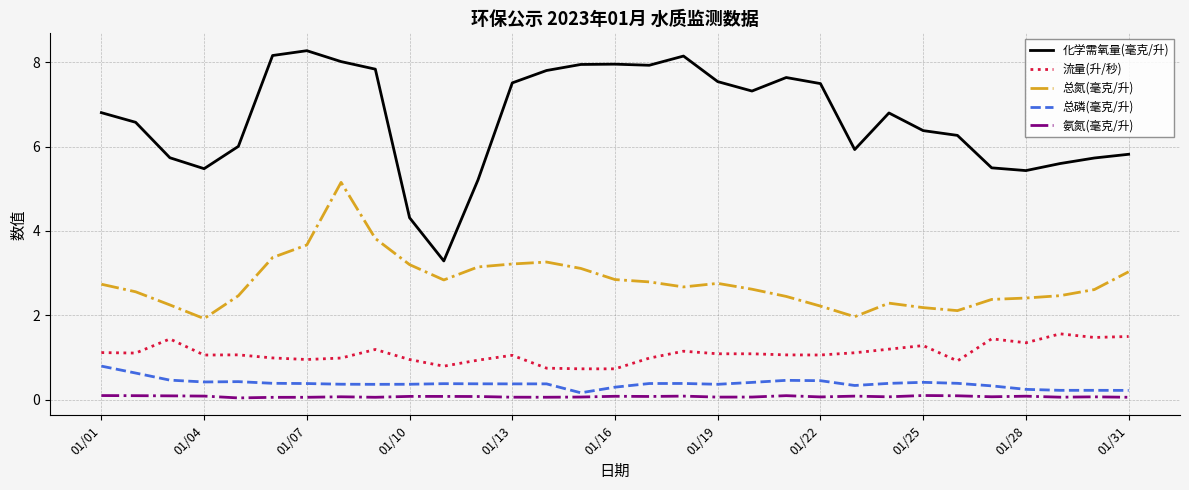

What is the maximum value shown in the chart?

8.3